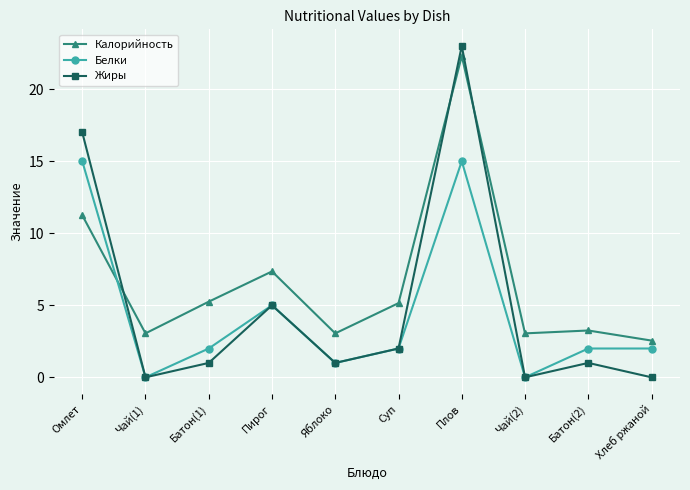

What is the spread (max minus min) of values at Плов?

8.0